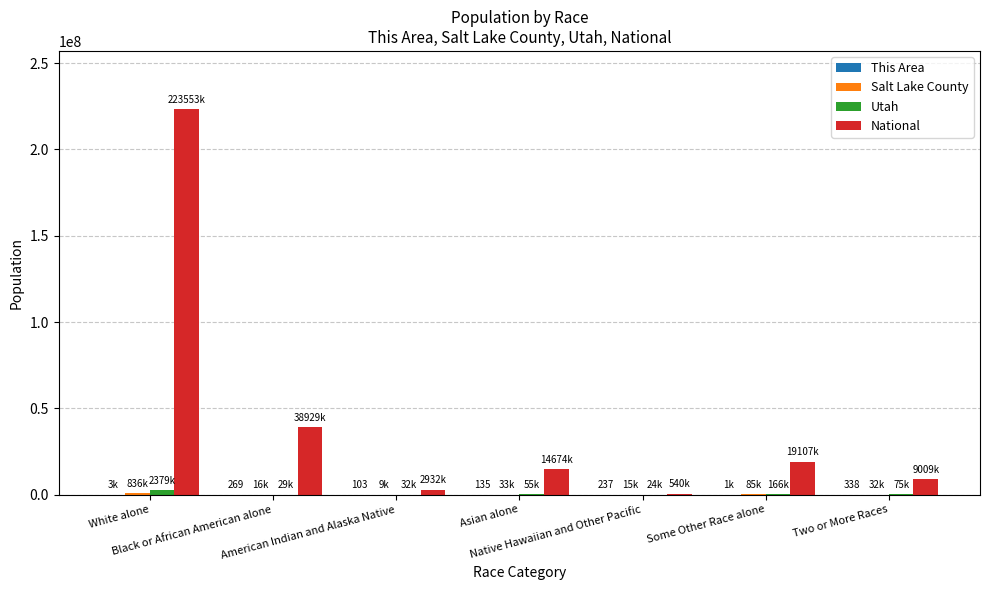

Which series has the largest total across all categories?

National